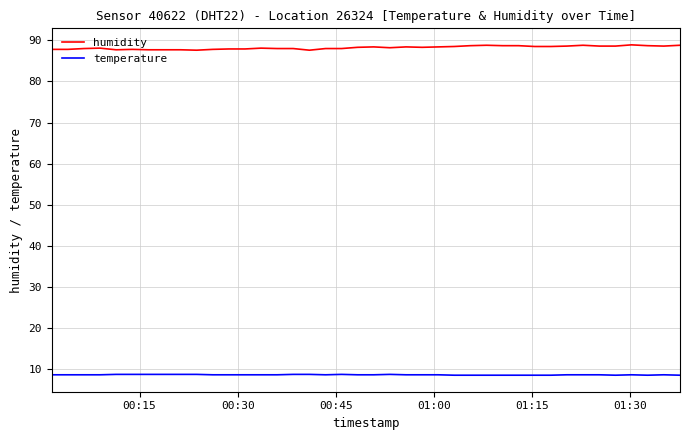

Rank the series by their maximum value, from highest to lowest.

humidity, temperature